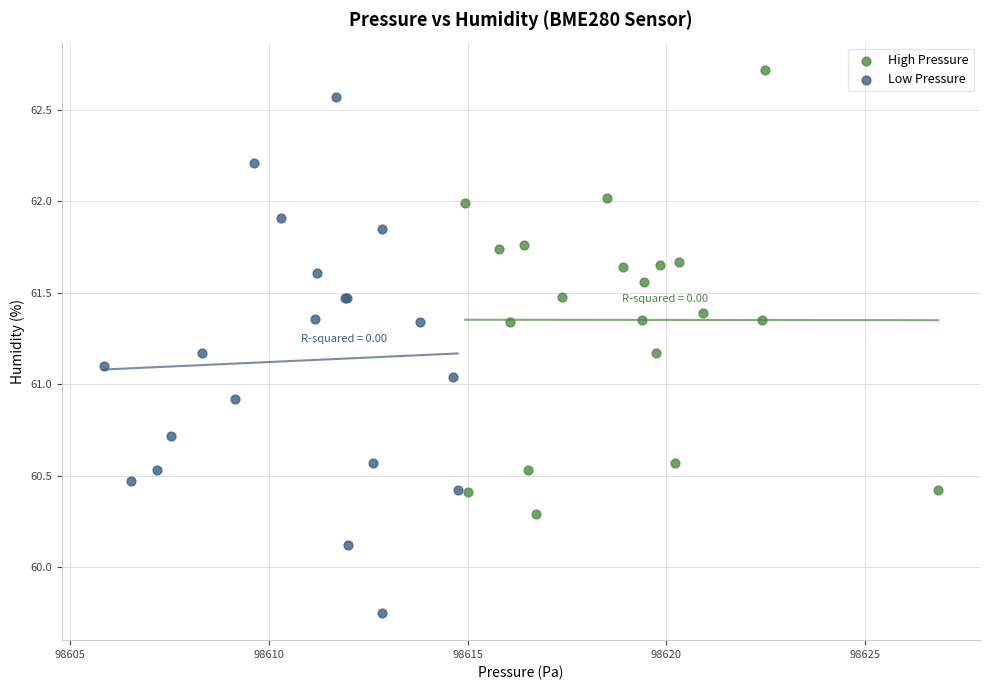

What are all the series names shown in the legend?

High Pressure, Low Pressure